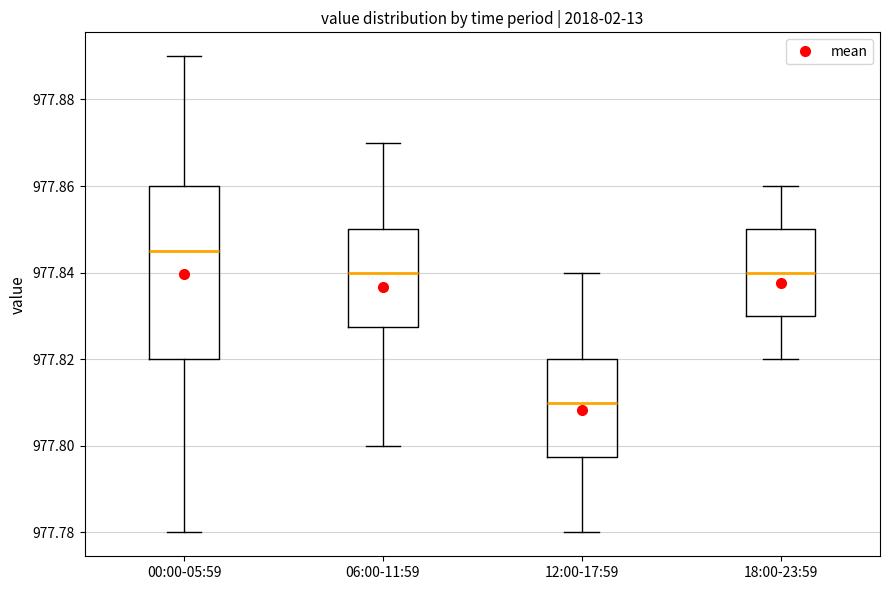

Comparing the boxes themselves (not the whiskers), which one is the tallest?

00:00-05:59